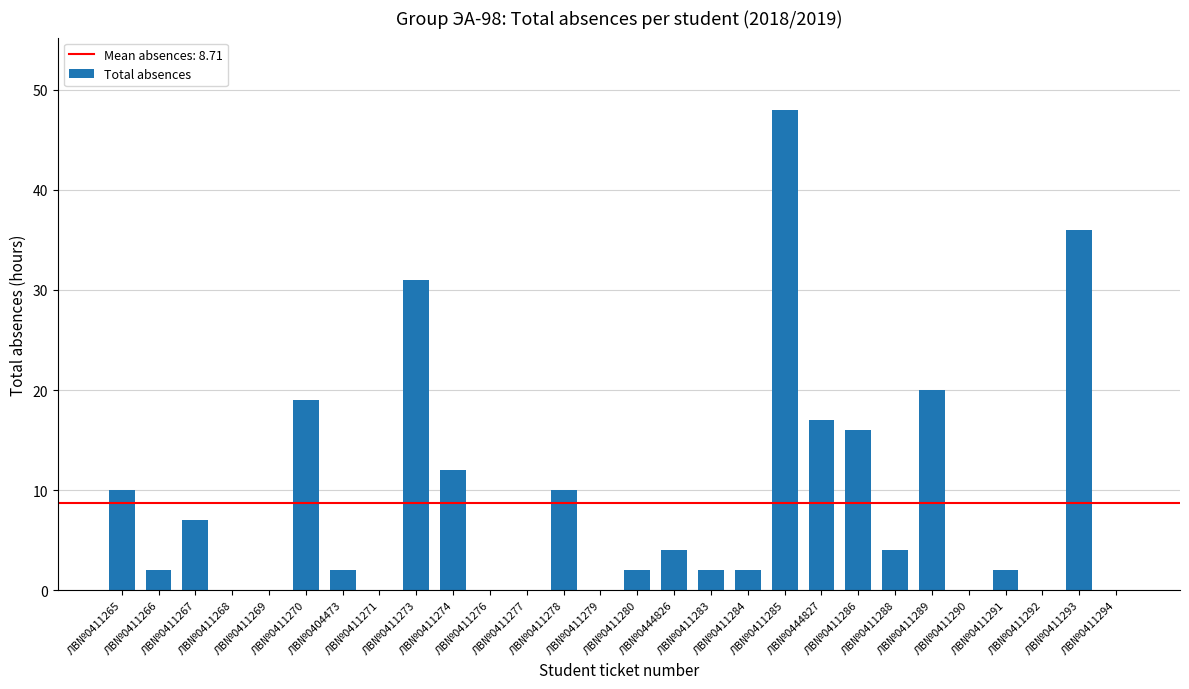

What is the maximum value shown in the chart?

48